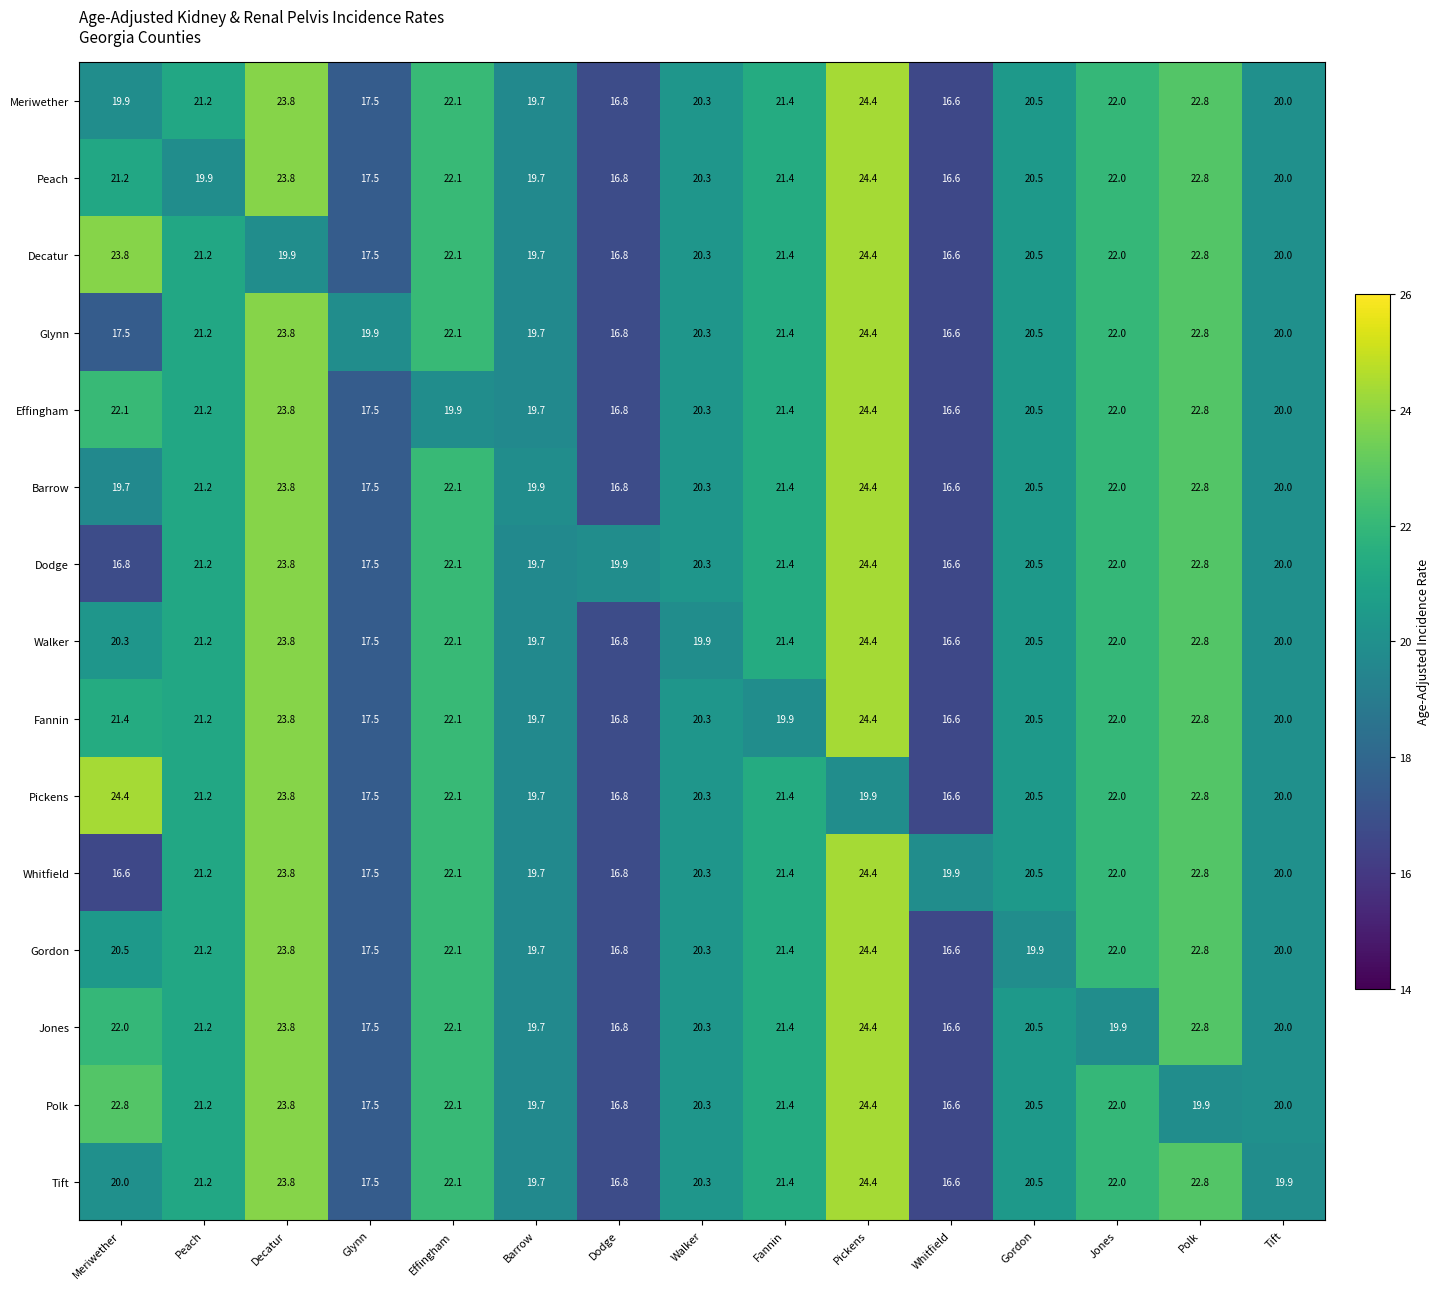

Between Decatur and Walker, which series saw the biggest shift?

Walker